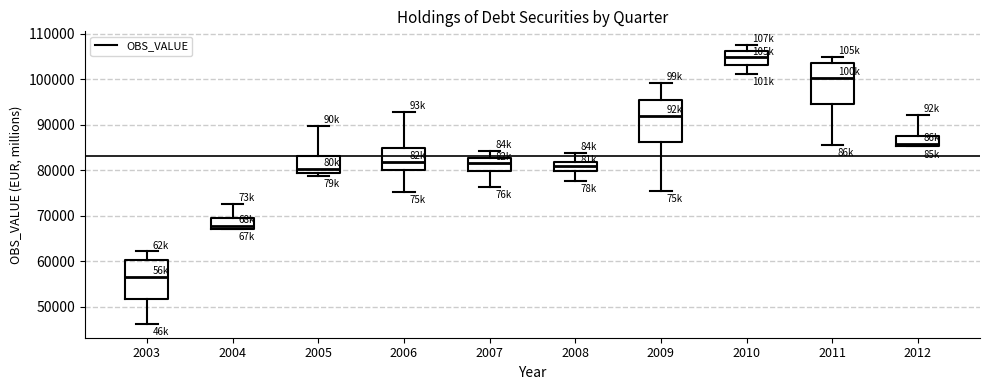

Reading left to right, transcribe this box plot: for each box, give where its median line is, the range the box spans, and where its two whiskers end, as read against the y-axis. The values are not printed on the chart, so give them approximately, as read against the axis.

2003: median 56000, box 52000 to 60000, whiskers 46000 to 62000
2004: median 68000, box 67000 to 69000, whiskers 67000 to 73000
2005: median 80000, box 79000 to 83000, whiskers 79000 (just below the box's lower edge) to 90000
2006: median 82000, box 80000 to 85000, whiskers 75000 to 93000
2007: median 82000, box 80000 to 83000, whiskers 76000 to 84000
2008: median 81000, box 80000 to 82000, whiskers 78000 to 84000
2009: median 92000, box 86000 to 95000, whiskers 75000 to 99000
2010: median 105000, box 103000 to 106000, whiskers 101000 to 107000
2011: median 100000, box 95000 to 104000, whiskers 86000 to 105000
2012: median 86000, box 85000 to 88000, whiskers 85000 to 92000